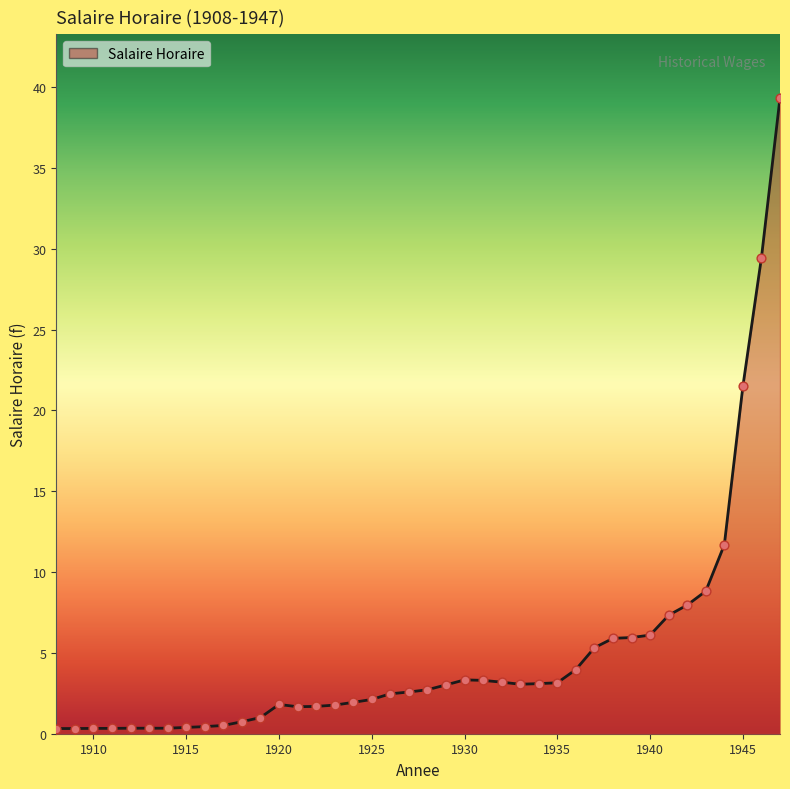

What is the difference between the maximum and minimum values?

39.0